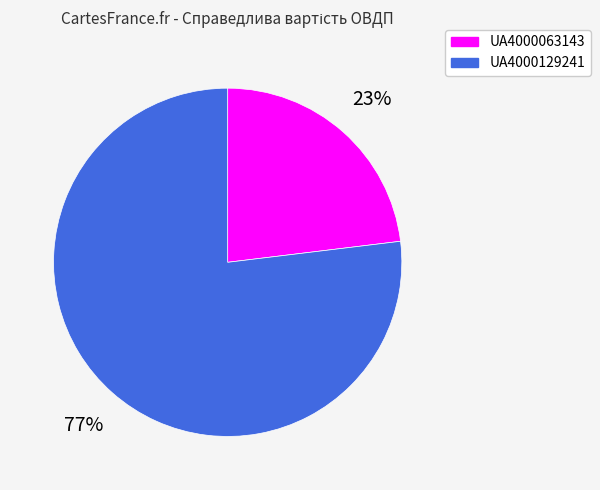

How many segments does this pie chart have?

2